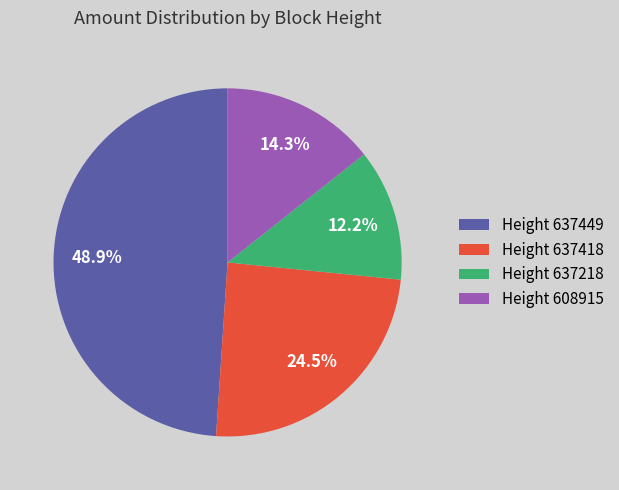

What is the smallest slice in the pie chart?

Height 637218